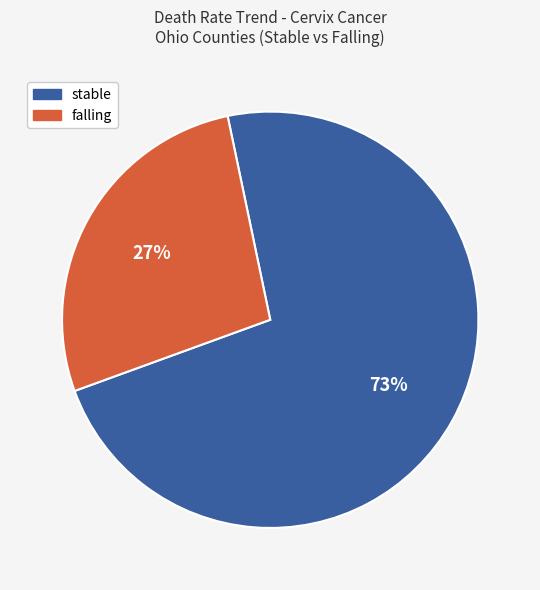

What is the largest slice in the pie chart?

stable